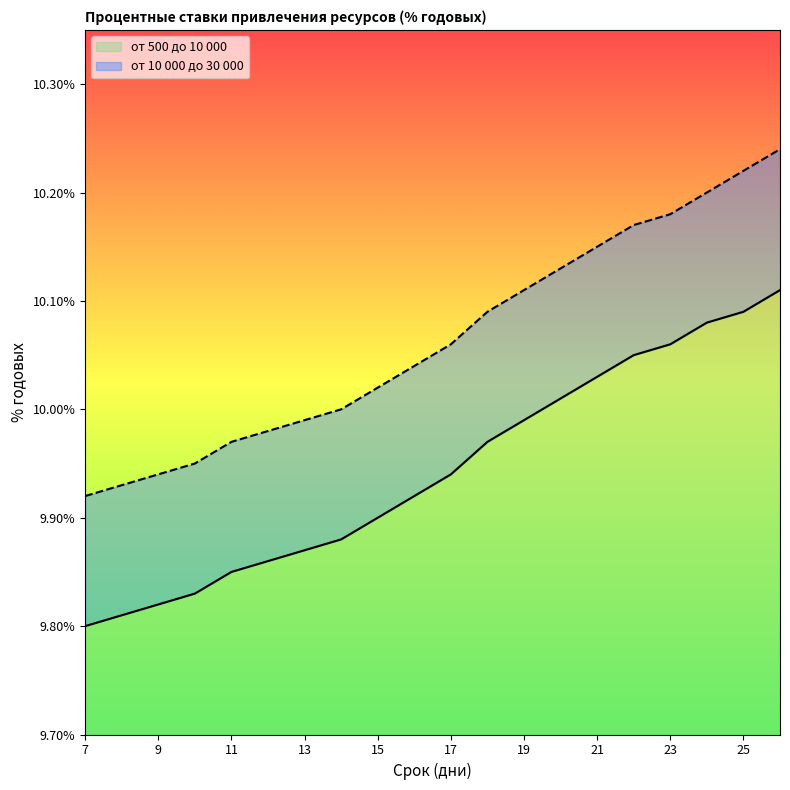

Which series has the largest range (max minus min)?

от 10 000 до 30 000